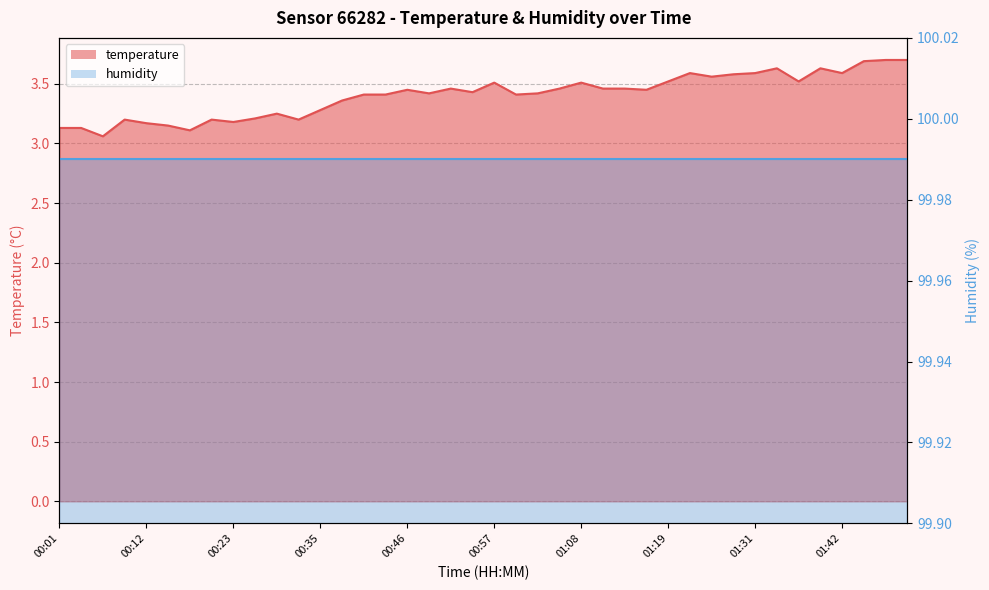

What is the minimum value shown in the chart?

3.1